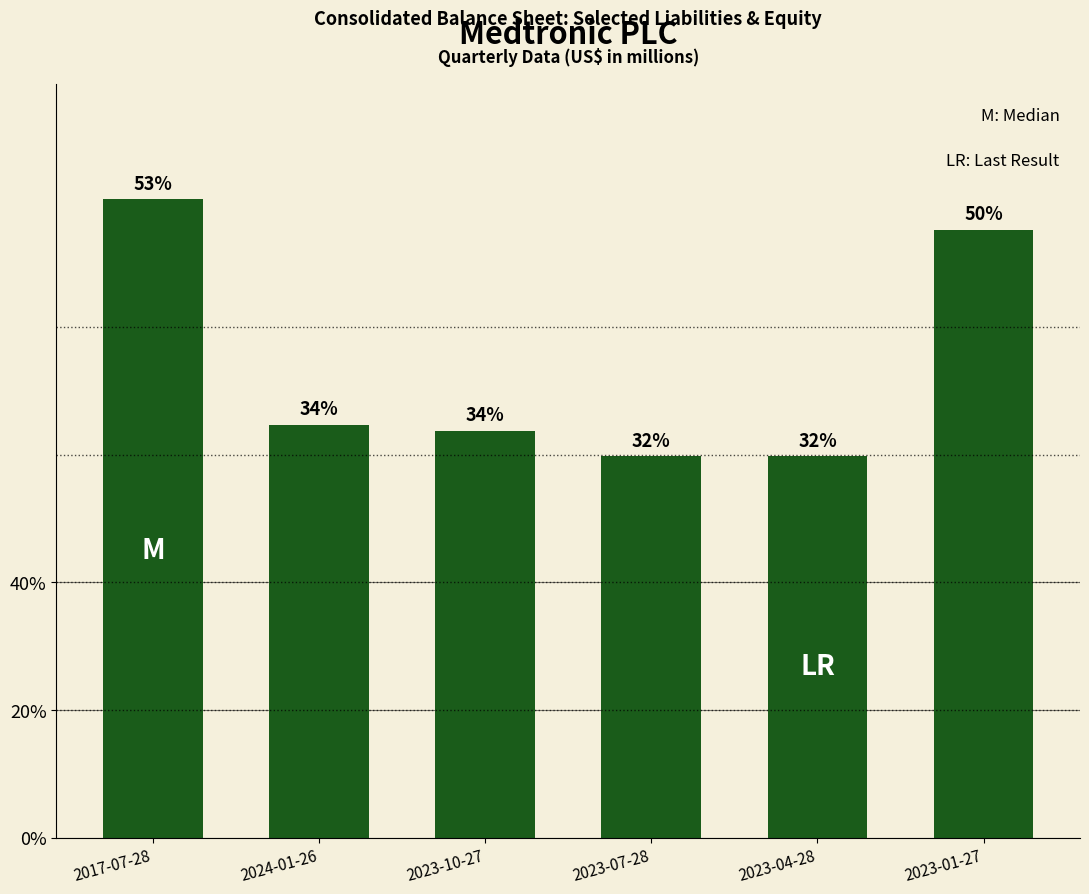

Which has a higher value, 2023-04-28 or 2023-01-27?

2023-01-27